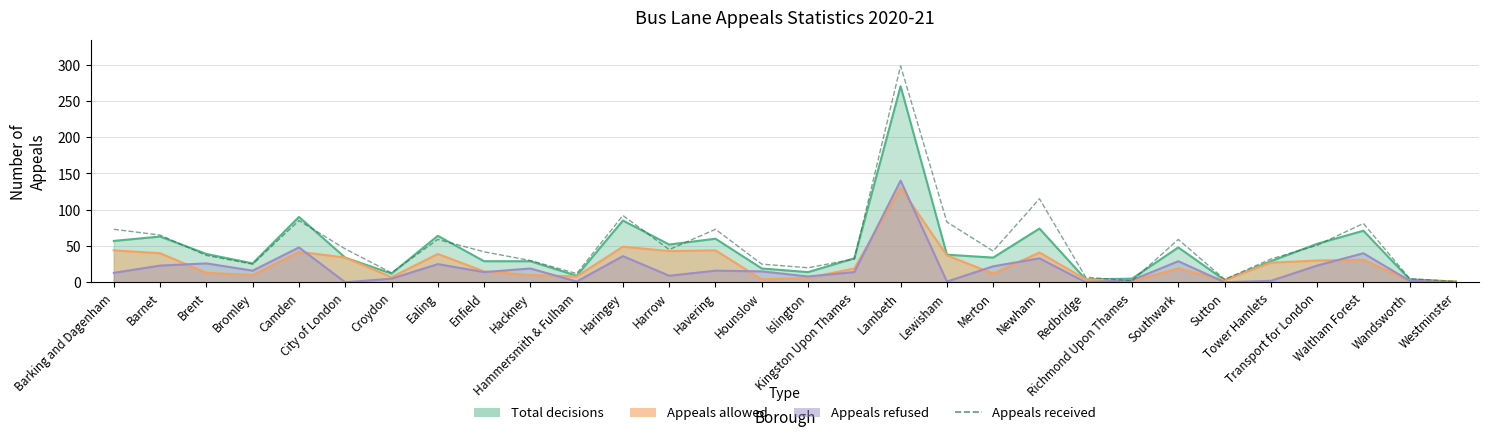

The value at Kingston Upon Thames is 32. True or false?

True